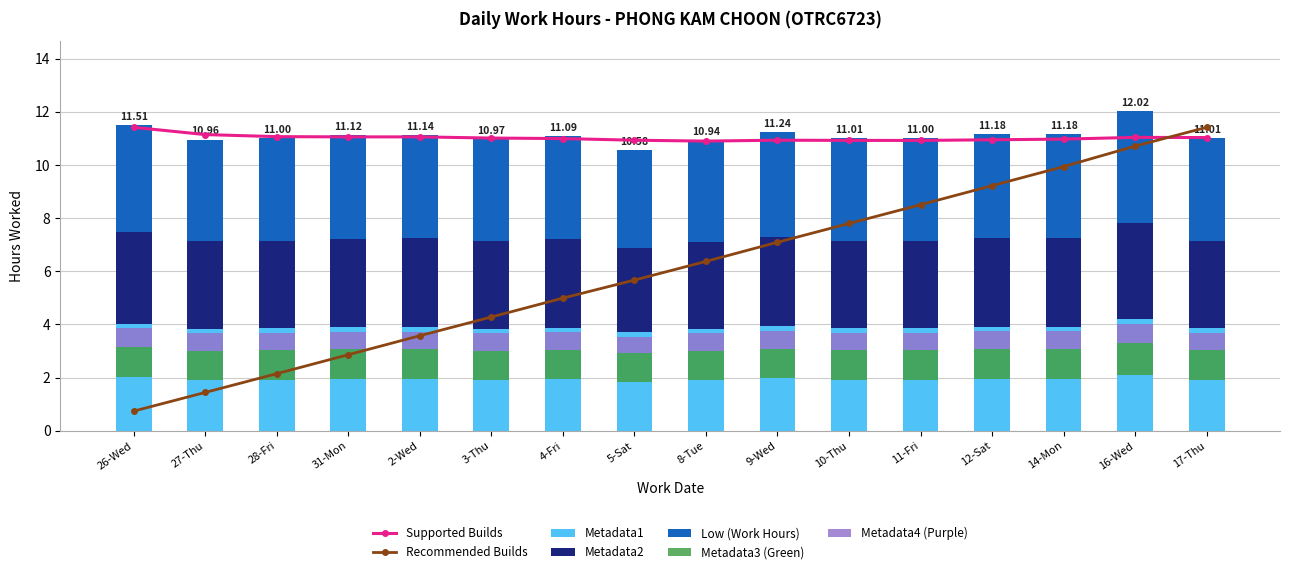

Which label corresponds to the largest value in the chart?

16-Wed